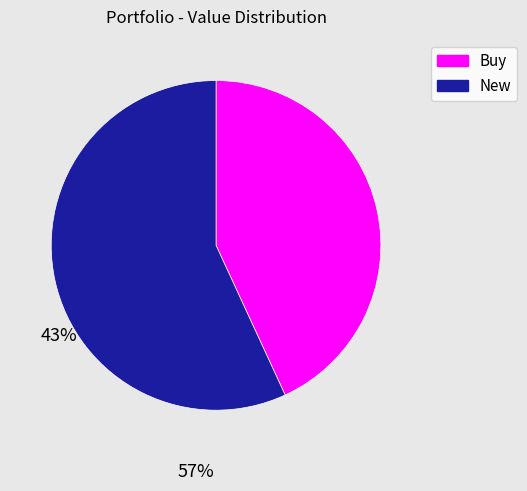

Is the sum of New and Buy greater than half?

Yes